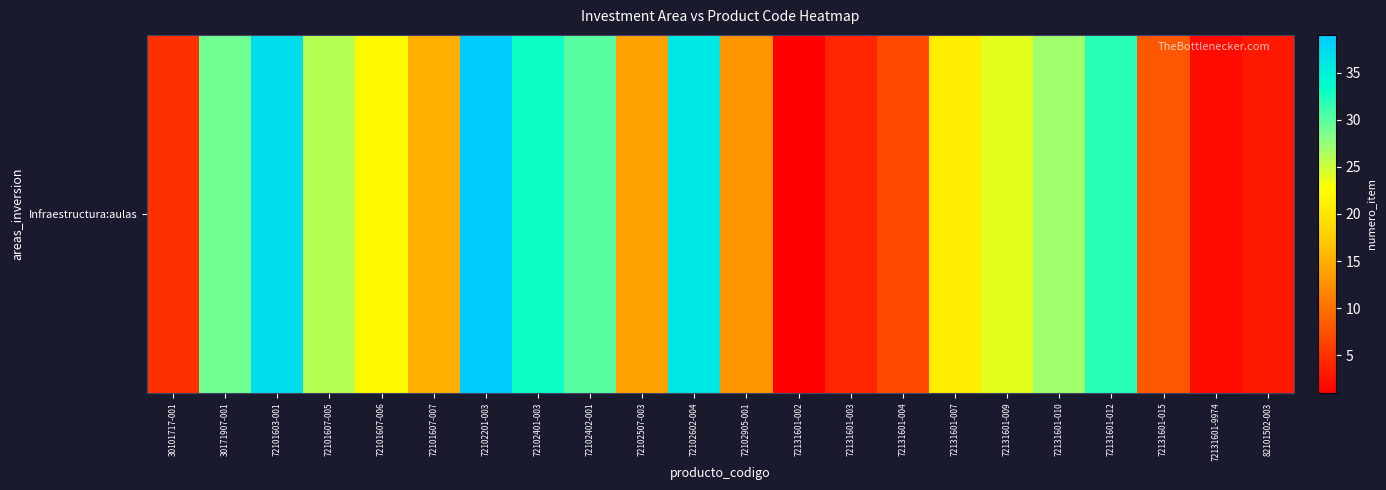

Where is the data nearest to the value 20?

72131601-007